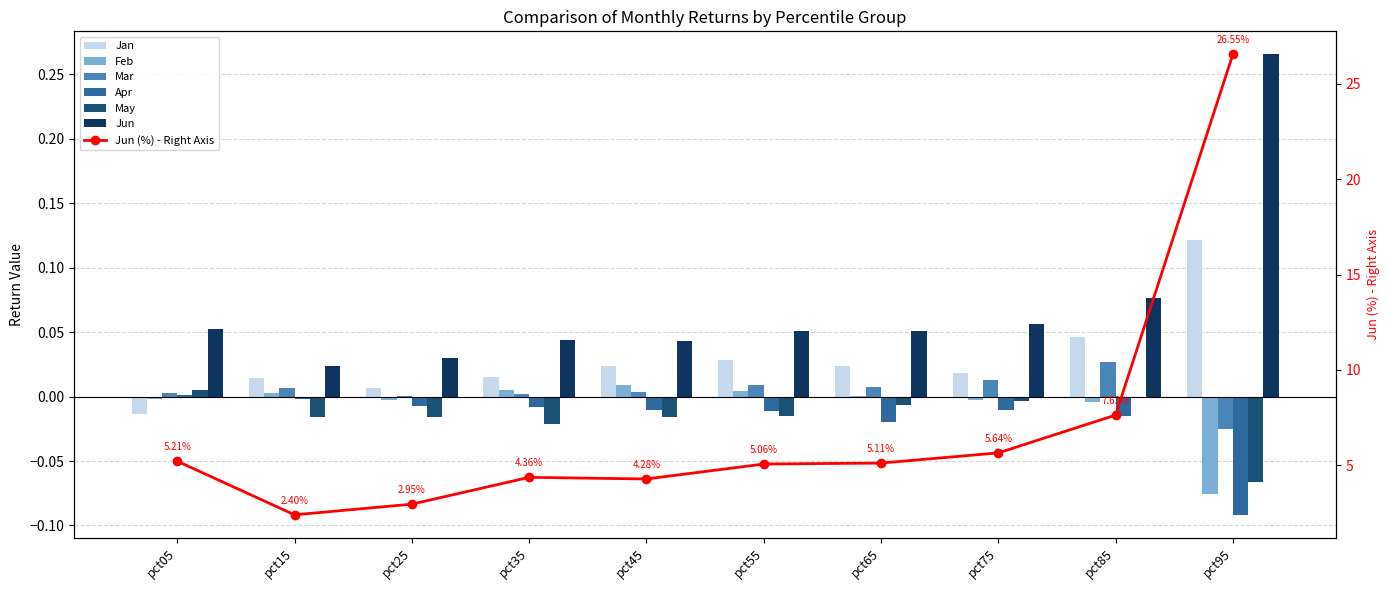

Is it true that Feb equals -0.0 at pct75?

False